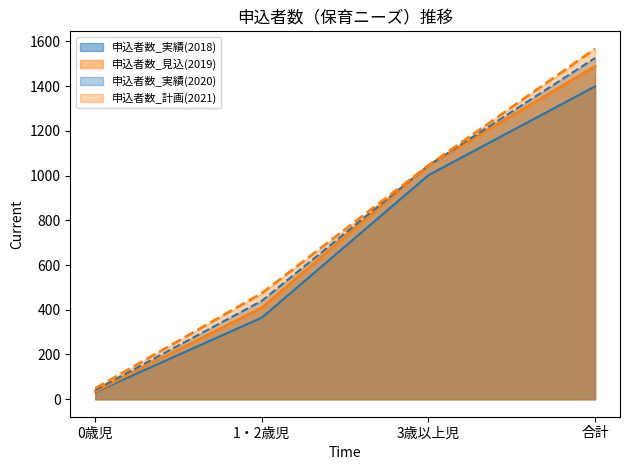

At which category is the sum across all series the highest?

合計